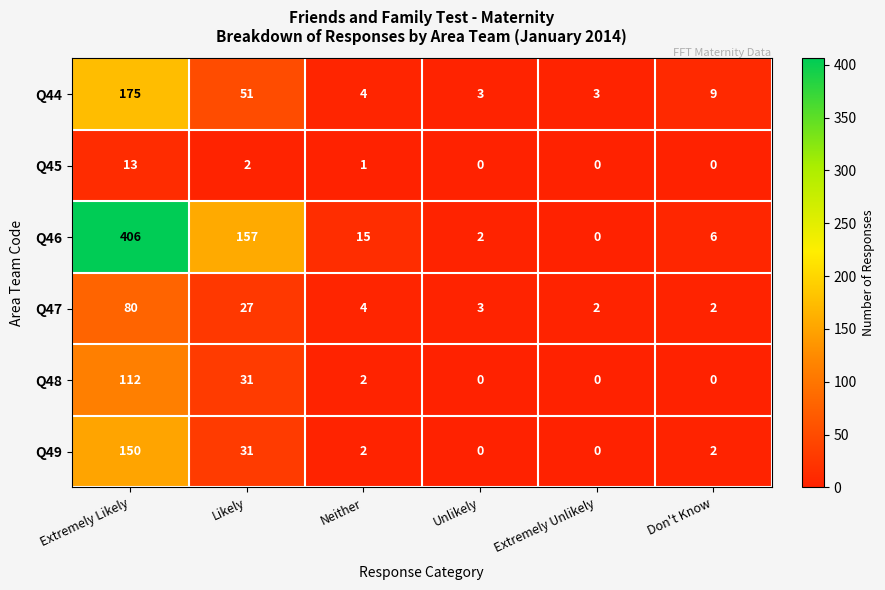

How many series are shown in this chart?

6